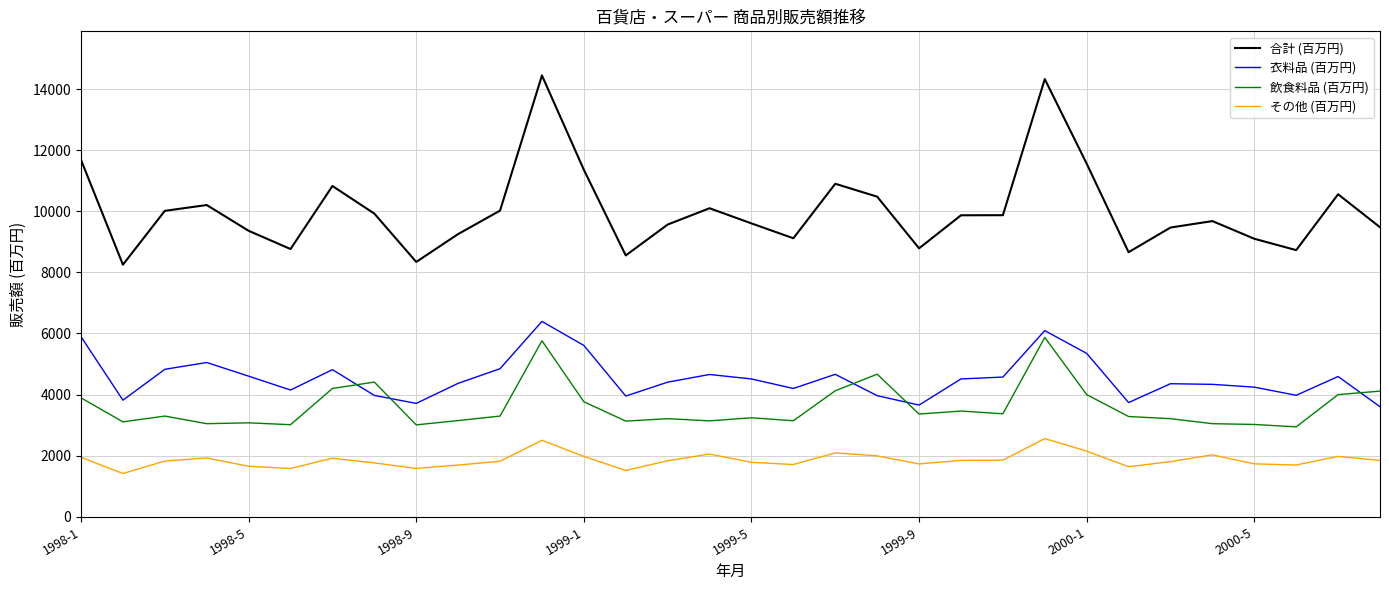

How many series are shown in this chart?

4